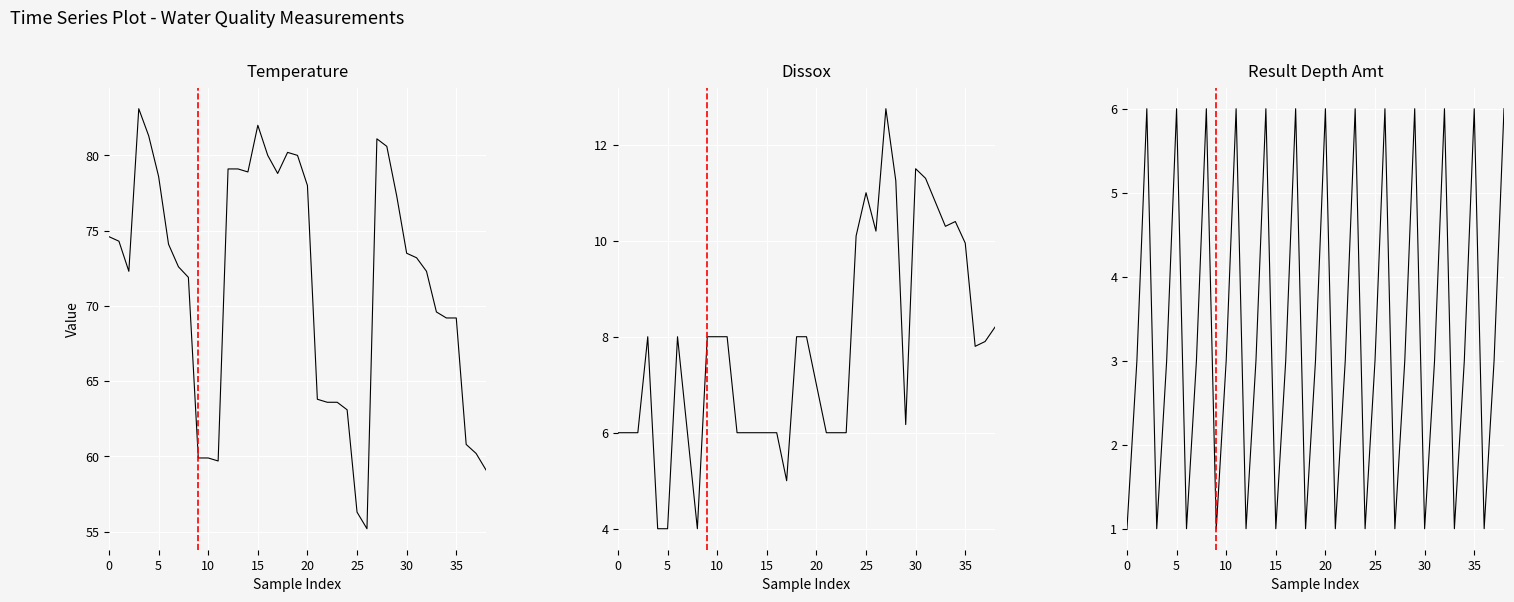

True or false: Result Depth Amt and Temperature intersect in this chart.

False